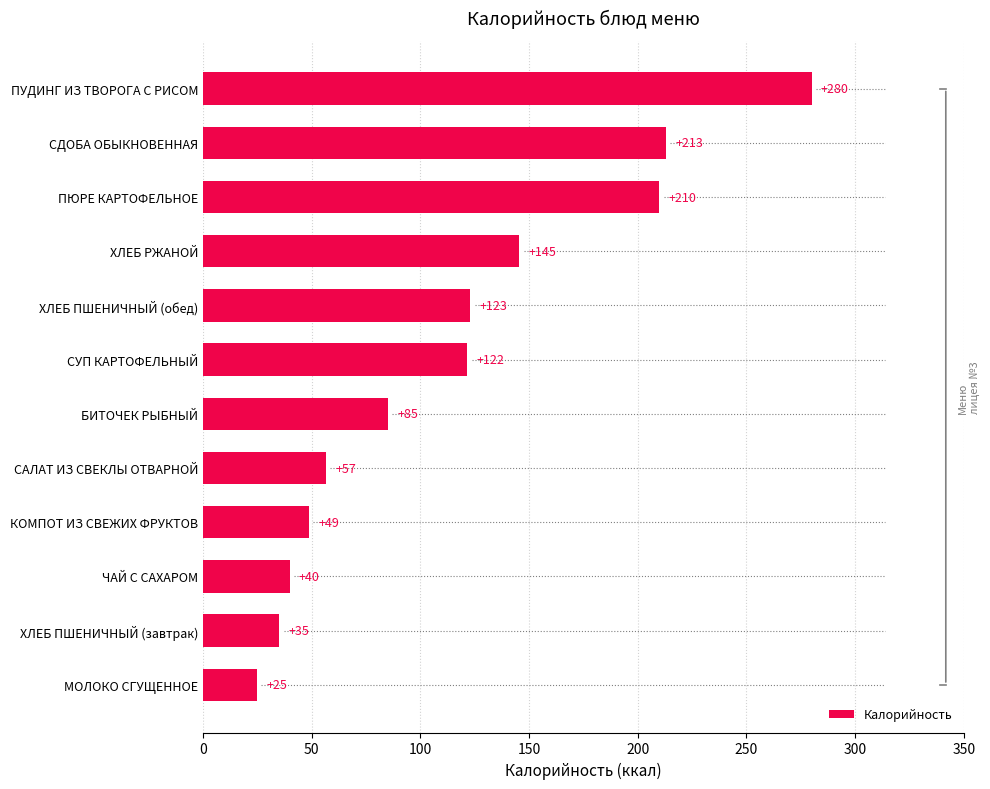

The value at ХЛЕБ ПШЕНИЧНЫЙ (обед) is 122.9. True or false?

True